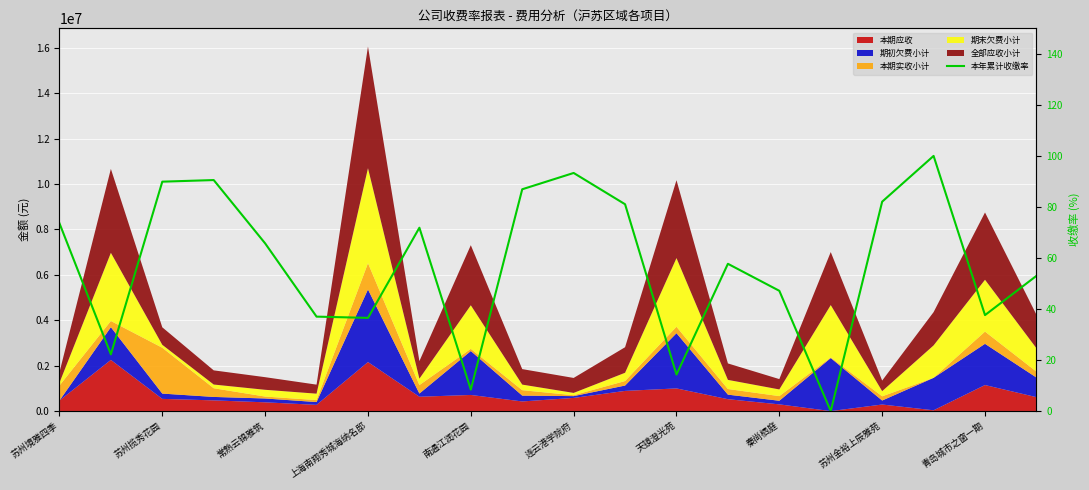

List the labels in order of value, smallest first.

15, 苏州金裕上辰雅苑, 12, 苏州揽秀花园, 天镜澄光苑, 连云港学院府, 18, 14, 19, 13, 南通江润花园, 秦尚栖庭, 苏州境雅四季, 11, 16, 青岛城市之窗一期, 常熟云锦雅筑, 上海南翔秀城海纳名邸, 10, 17